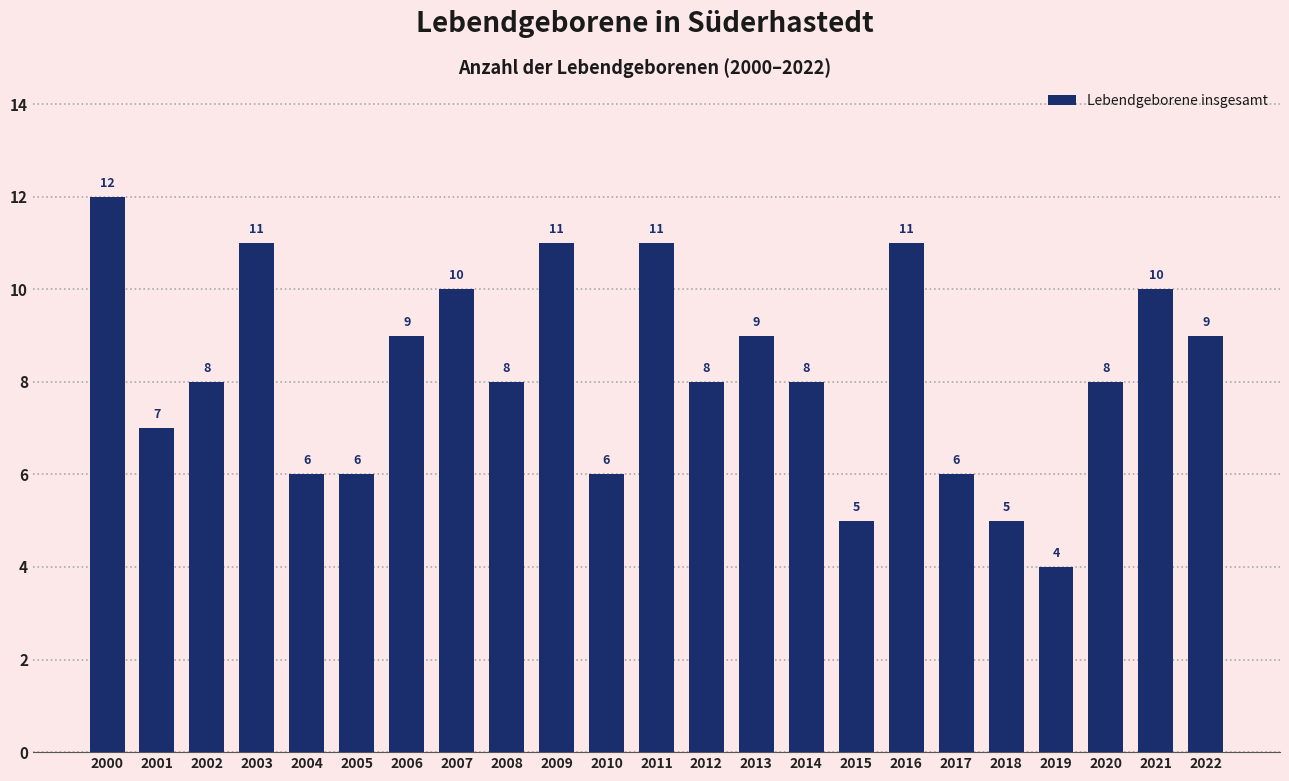

The chart shows a value of 5 at 2018. True or false?

True